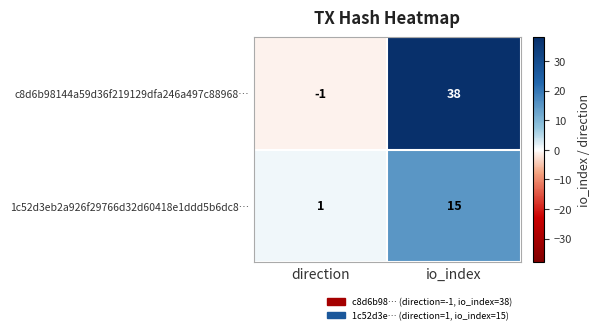

Which series has the largest total across all categories?

c8d6b98144a59d36f219129dfa246a497c88968…